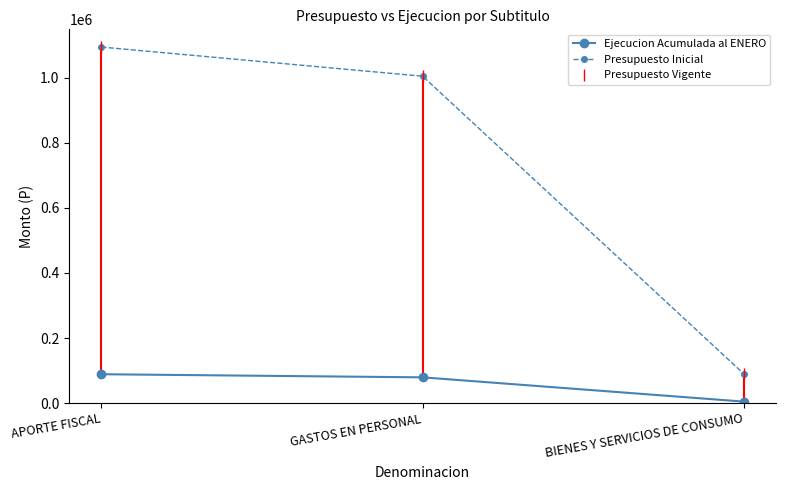

Which series has the largest total across all categories?

Presupuesto Inicial